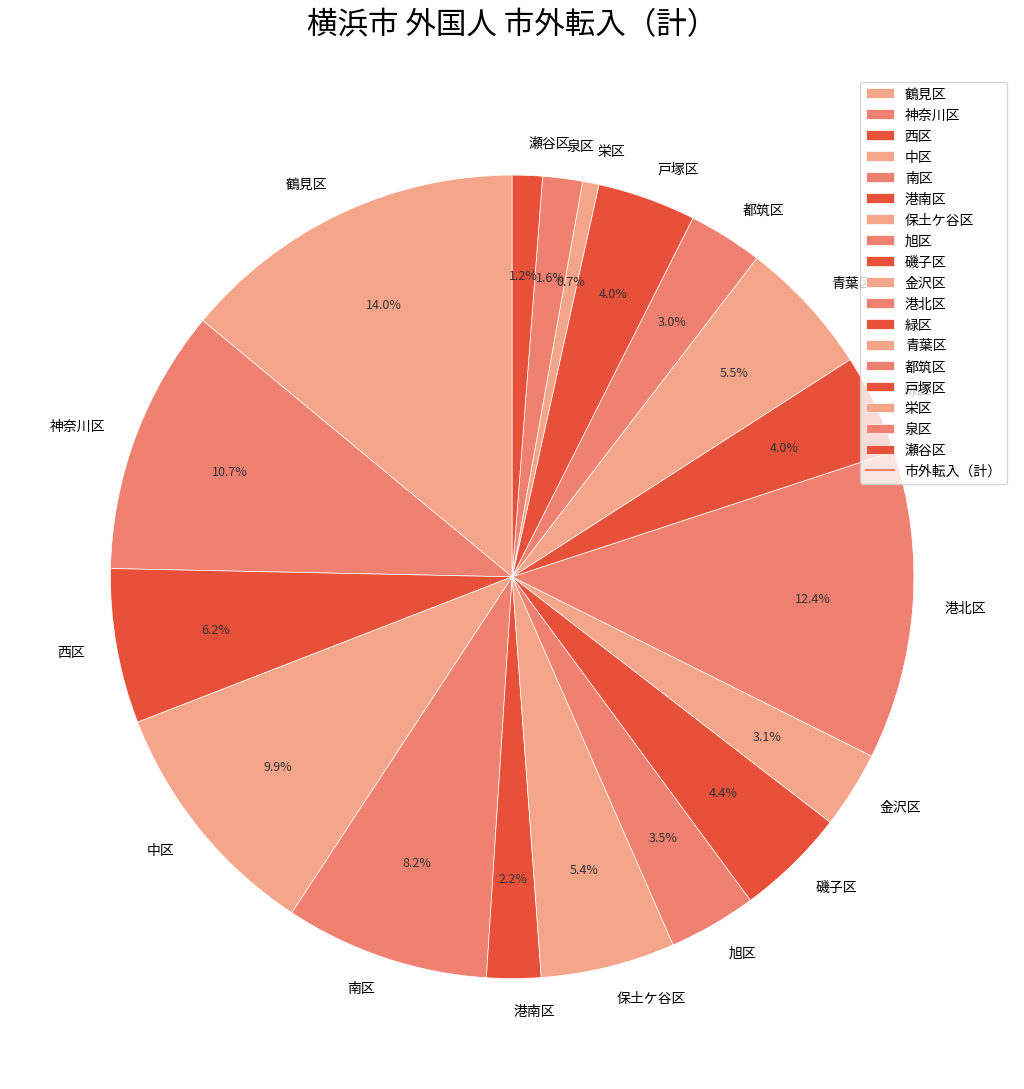

The 南区 slice represents 19% of the pie. True or false?

False